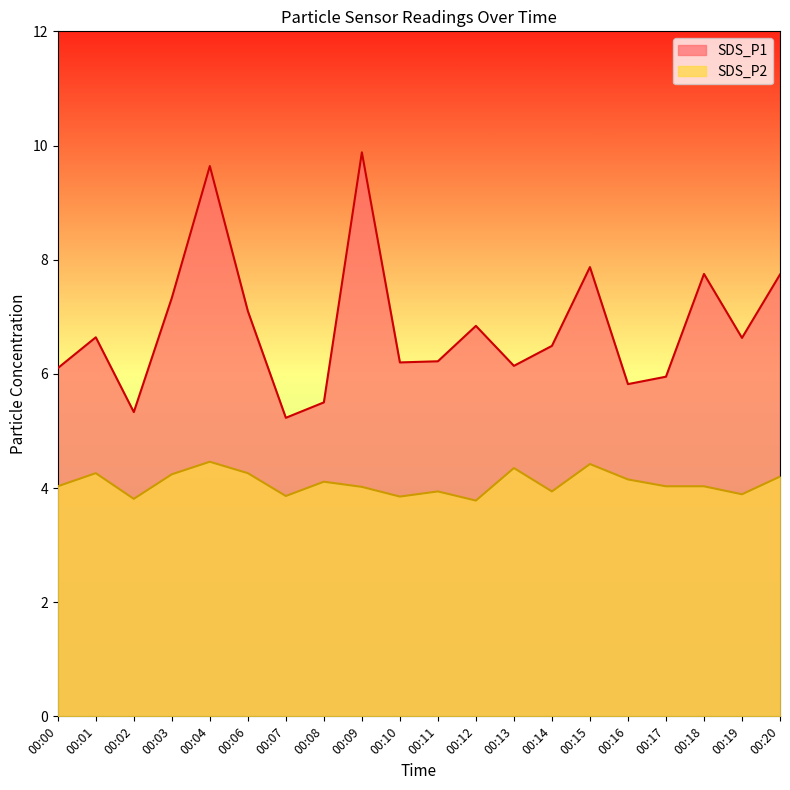

What is the difference between the SDS_P1 values at 00:20 and 00:03?

0.4